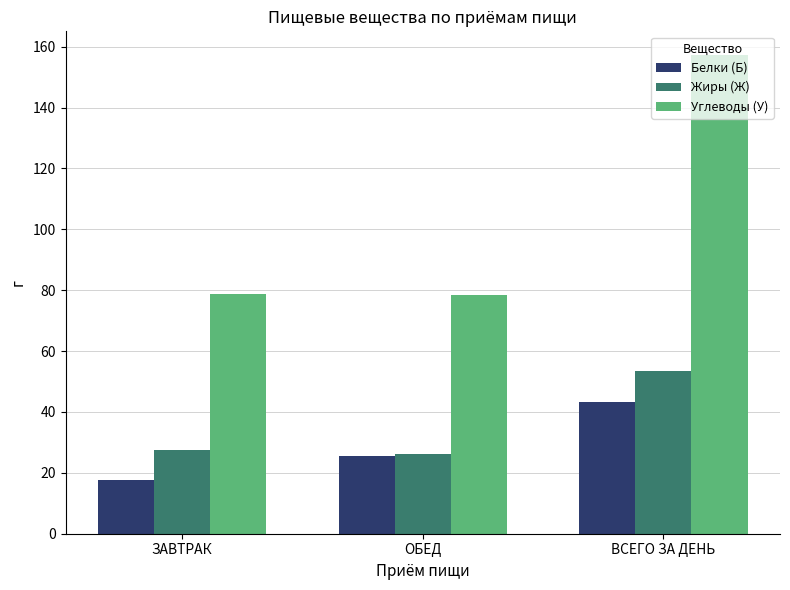

What is the label of the 2nd bar from the left?

ОБЕД